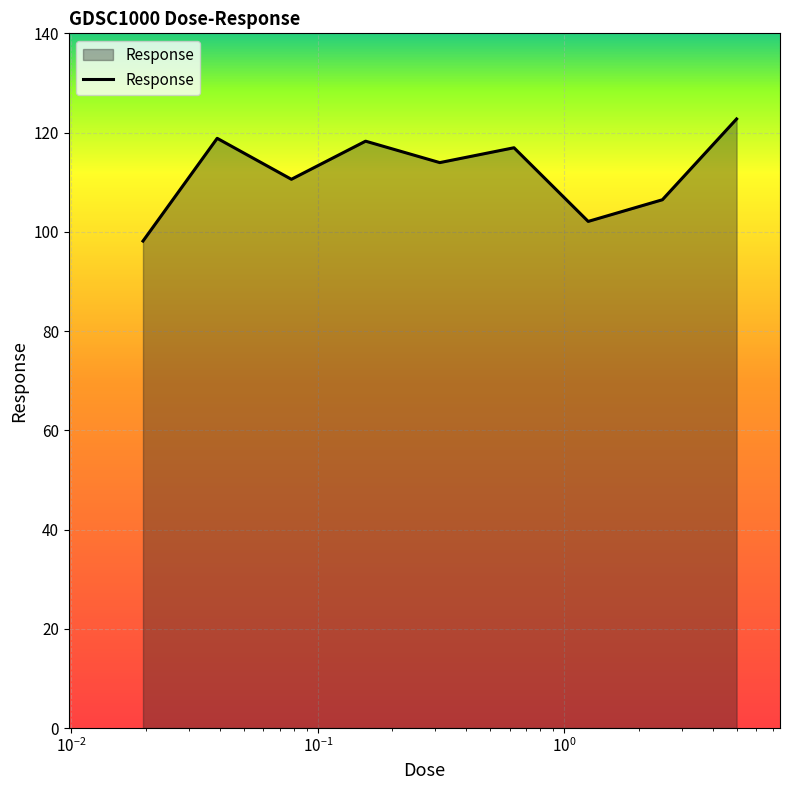

What is the minimum value shown in the chart?

98.1